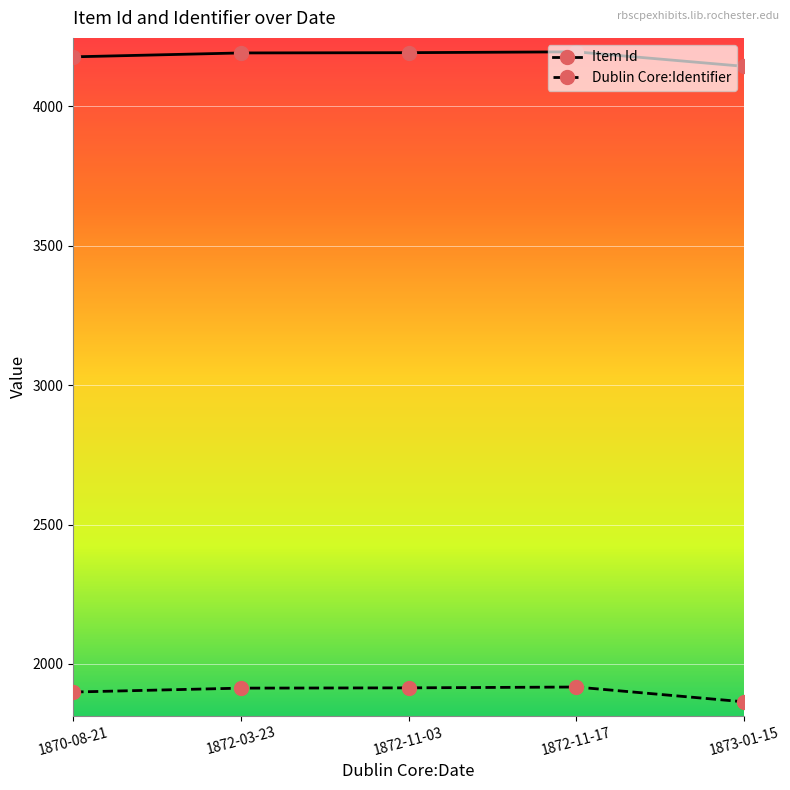

What are all the series names shown in the legend?

Item Id, Dublin Core:Identifier